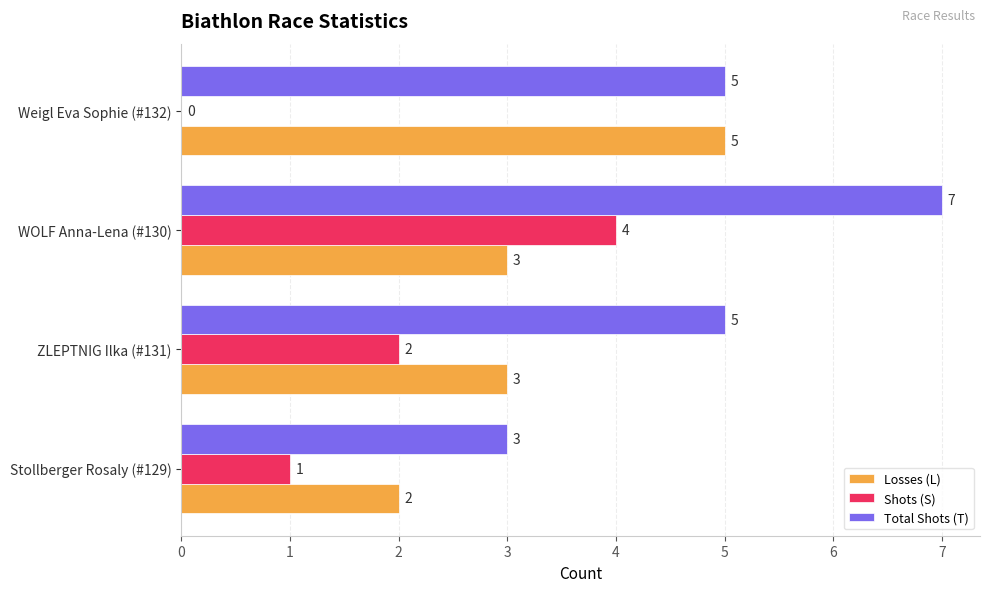

Between Stollberger Rosaly (#129) and WOLF Anna-Lena (#130), which series saw the biggest shift?

Total Shots (T)